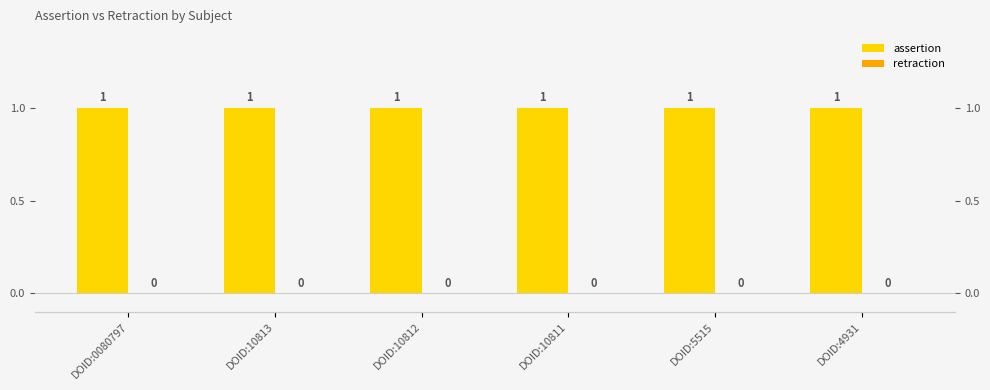

True or false: assertion has a value of 1 at DOID:5515.

True